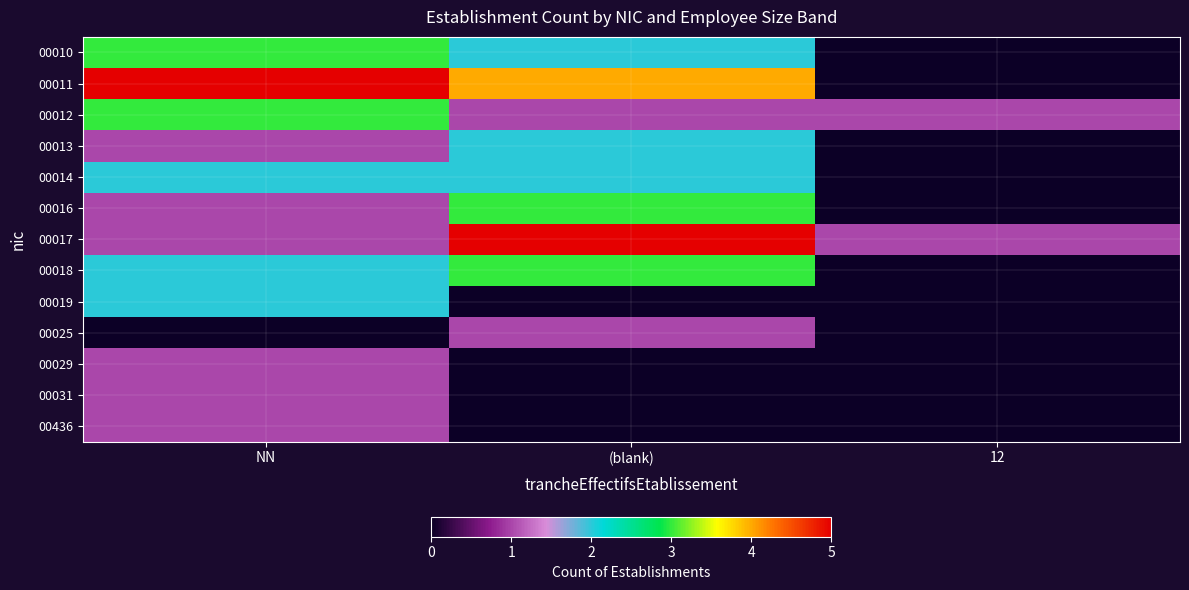

Reading left to right, extract all data points from this chart.

00010: NN=3	(blank)=2	12=0
00011: NN=5	(blank)=4	12=0
00012: NN=3	(blank)=1	12=1
00013: NN=1	(blank)=2	12=0
00014: NN=2	(blank)=2	12=0
00016: NN=1	(blank)=3	12=0
00017: NN=1	(blank)=5	12=1
00018: NN=2	(blank)=3	12=0
00019: NN=2	(blank)=0	12=0
00025: NN=0	(blank)=1	12=0
00029: NN=1	(blank)=0	12=0
00031: NN=1	(blank)=0	12=0
00436: NN=1	(blank)=0	12=0